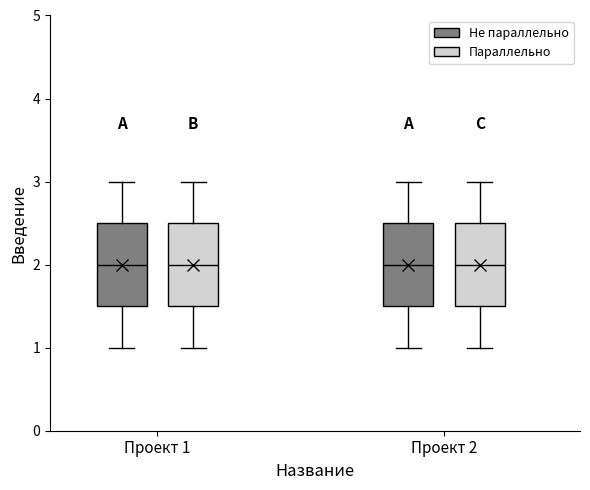

Reading left to right, read every box against the y-axis: the position of its median line, the range the box covers, and the ends of its whiskers. The values are not printed on the chart, so give them approximately, as read against the axis.

Проект 1 (Не параллельно): median 2.0, box 1.5 to 2.5, whiskers 1.0 to 3.0
Проект 1 (Параллельно): median 2.0, box 1.5 to 2.5, whiskers 1.0 to 3.0
Проект 2 (Не параллельно): median 2.0, box 1.5 to 2.5, whiskers 1.0 to 3.0
Проект 2 (Параллельно): median 2.0, box 1.5 to 2.5, whiskers 1.0 to 3.0